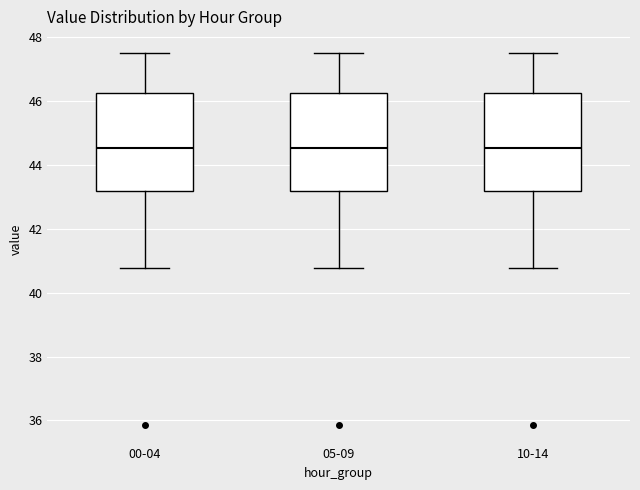

Where does the lower whisker of the box for 00-04 end on the y-axis? The values are not printed on the chart, so give them approximately, as read against the axis.

40.8